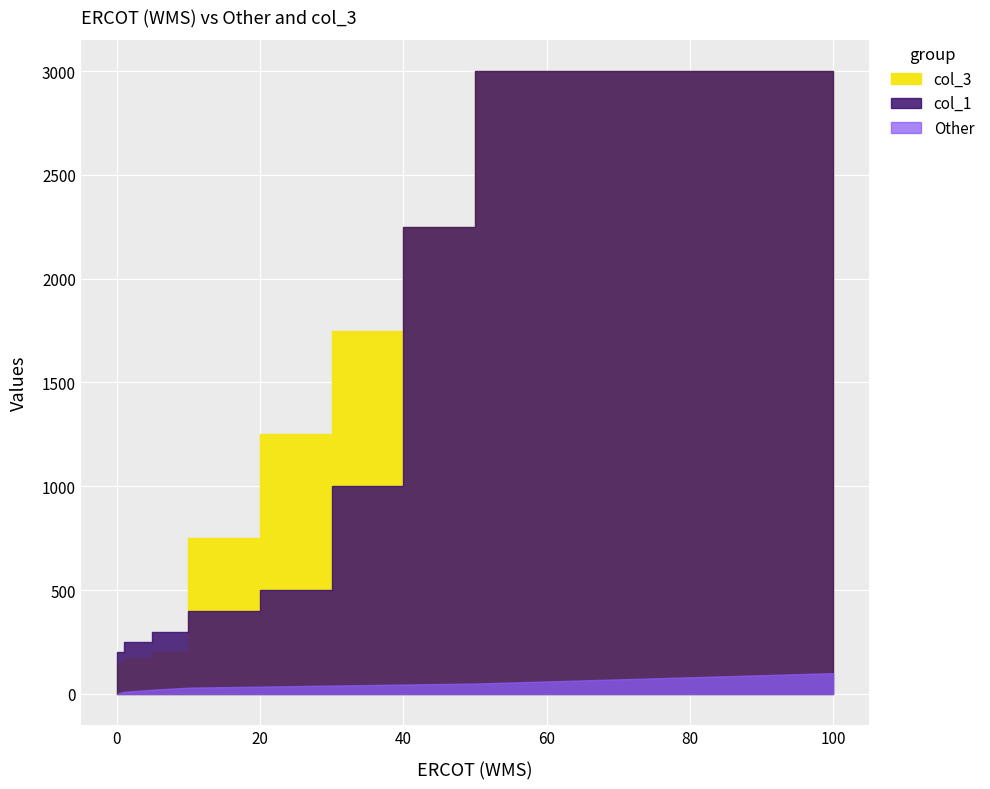

True or false: col_1 and Other intersect in this chart.

False